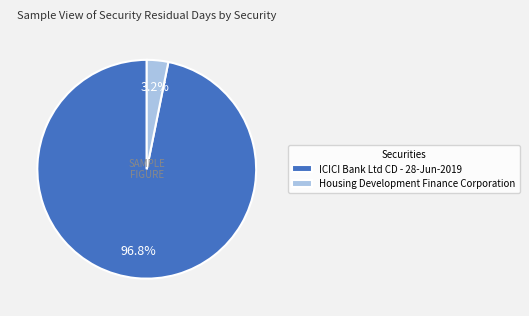

How many slices are in this pie chart?

2